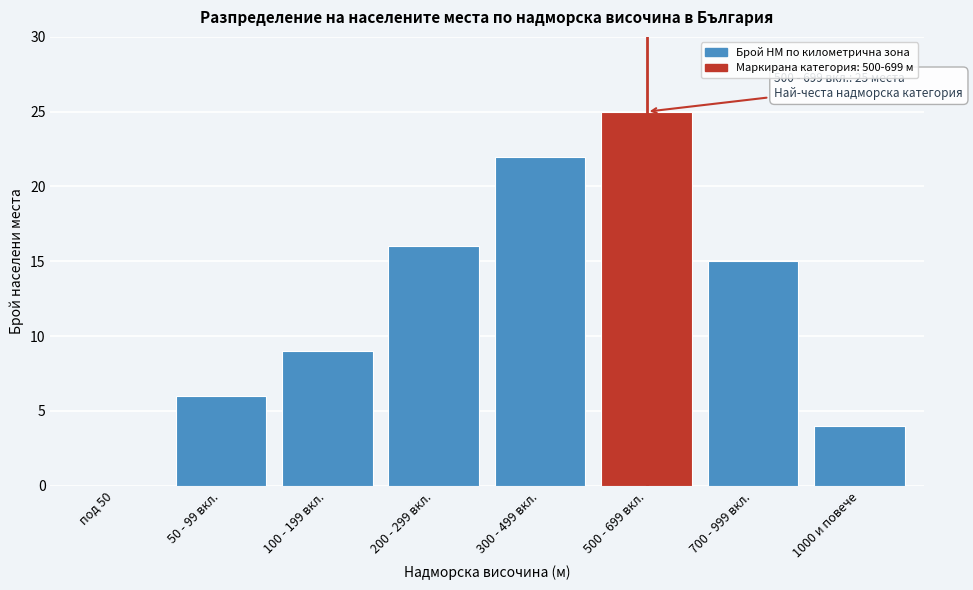

Reading right to left, extract all data points from this chart.

1000 и повече=4	700 - 999 вкл.=15	500 - 699 вкл.=25	300 - 499 вкл.=22	200 - 299 вкл.=16	100 - 199 вкл.=9	50 - 99 вкл.=6	под 50=0